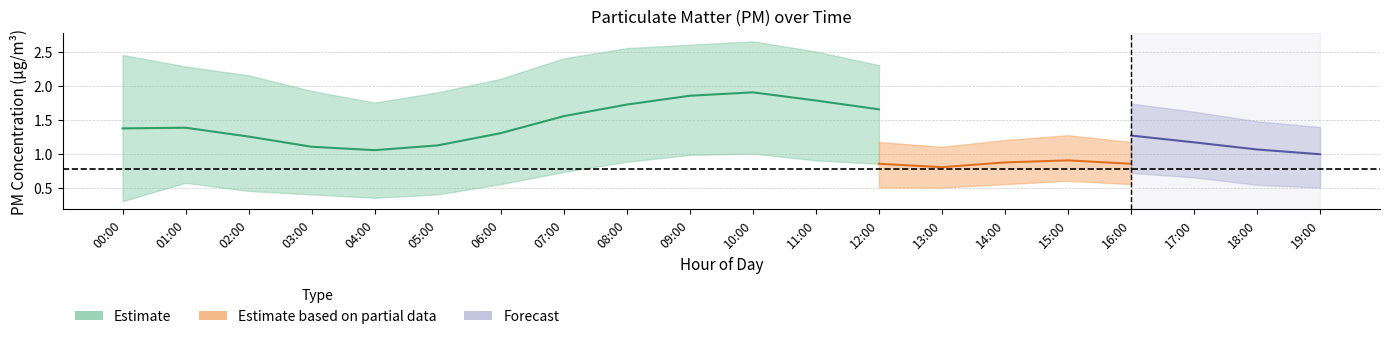

Between 12:00 and 14:00, which is larger?

14:00